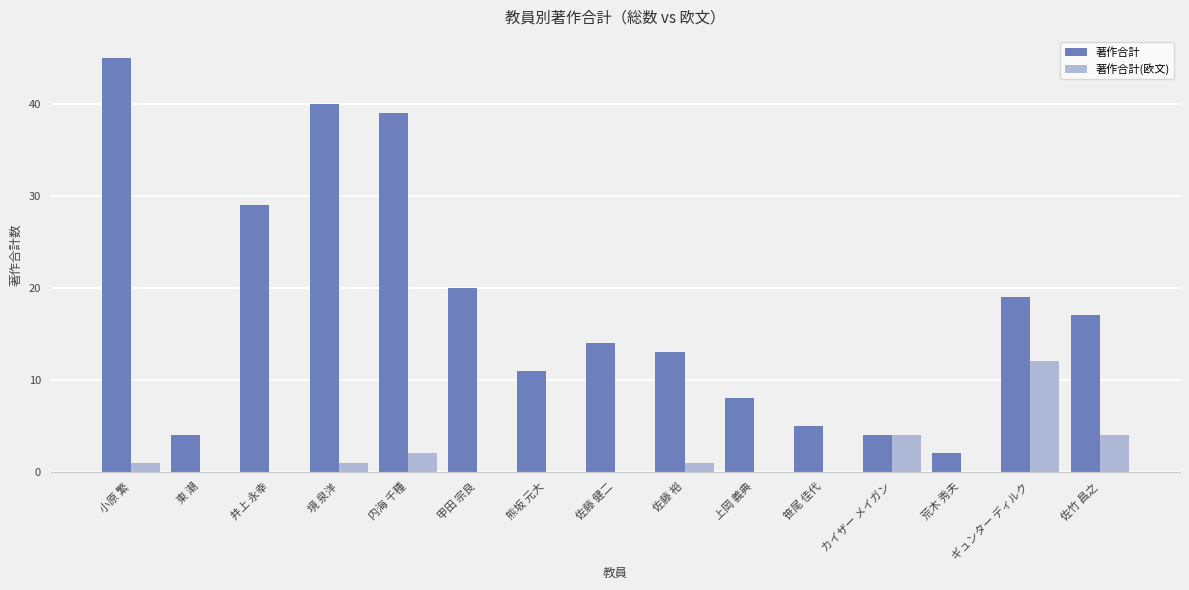

The 著作合計 series shows 20 at 甲田 宗良. True or false?

True